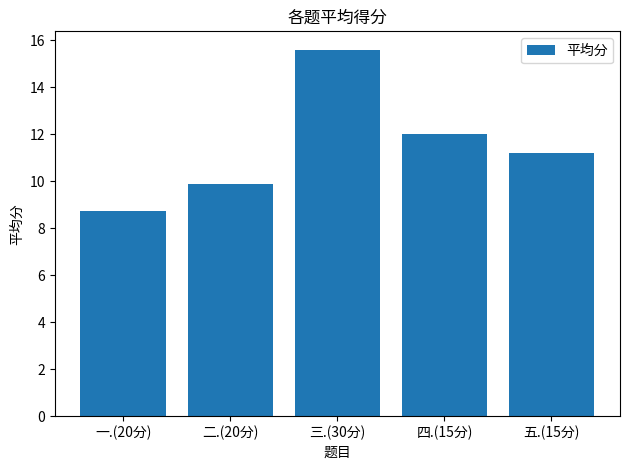

Rank the categories by value from highest to lowest.

三.(30分), 四.(15分), 五.(15分), 二.(20分), 一.(20分)